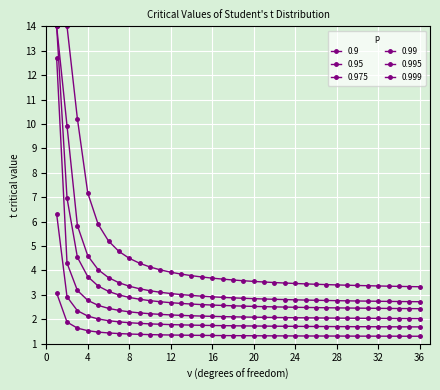

How many categories are shown in the chart?

36